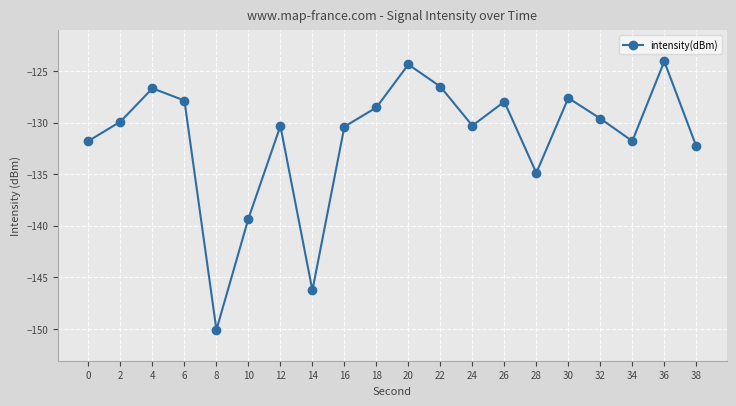

What is the sum of the values at 20 and 28?

-259.2